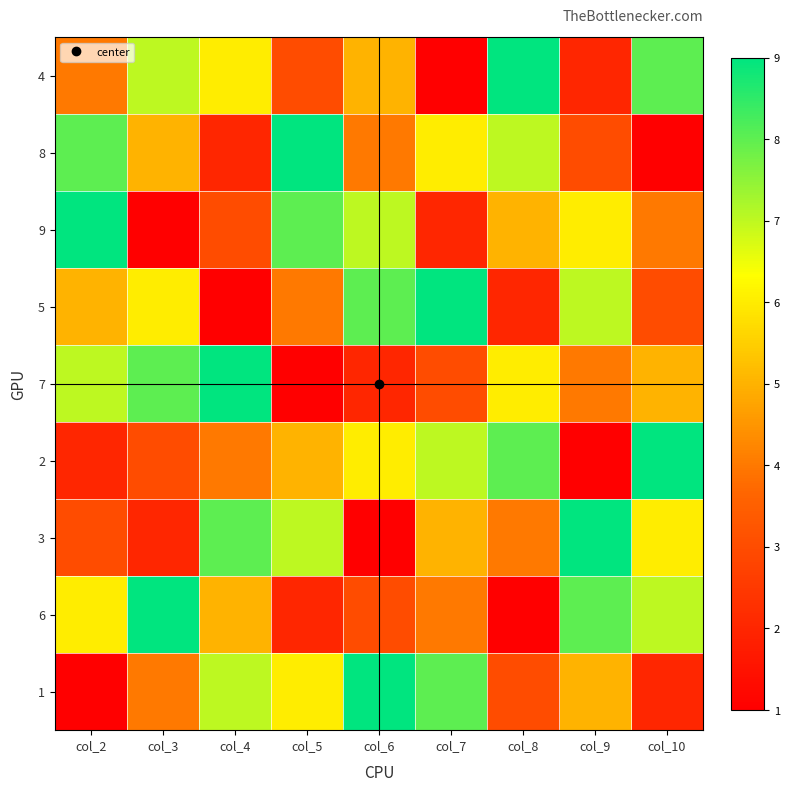

How many categories are shown in the chart?

9